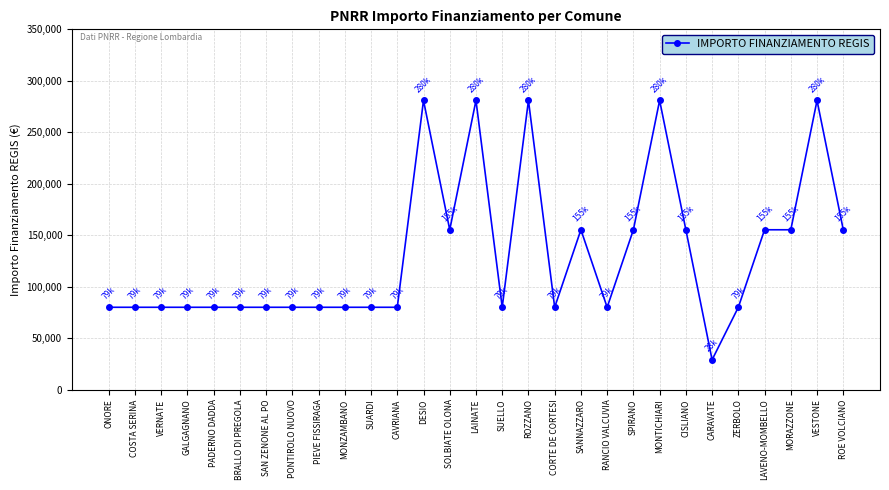

Which label corresponds to the smallest value in the chart?

CARAVATE